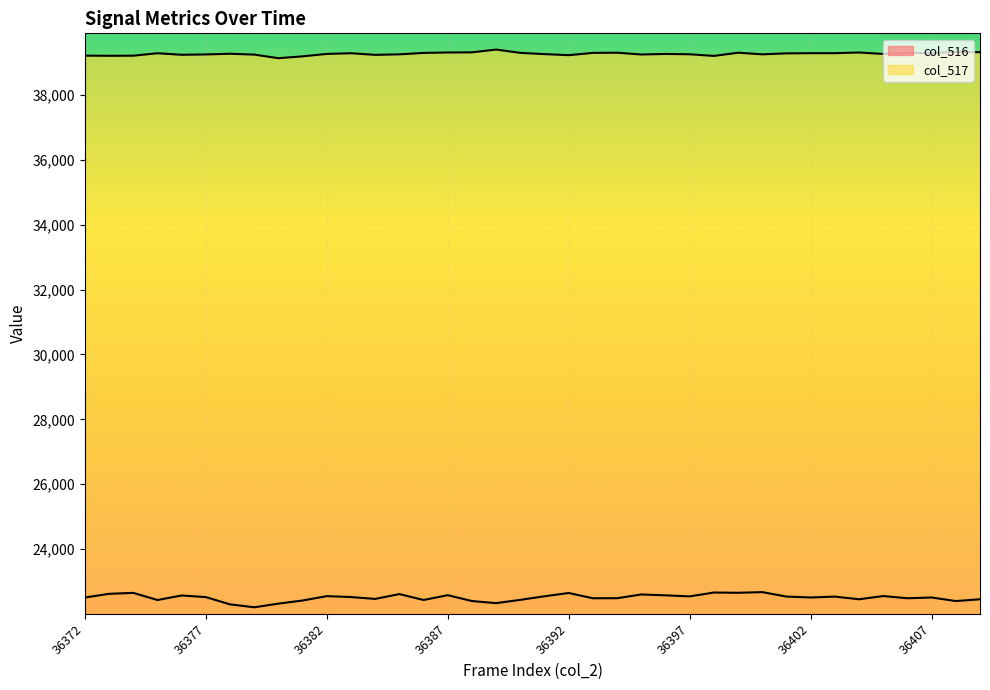

Which label corresponds to the largest value in the chart?

36389